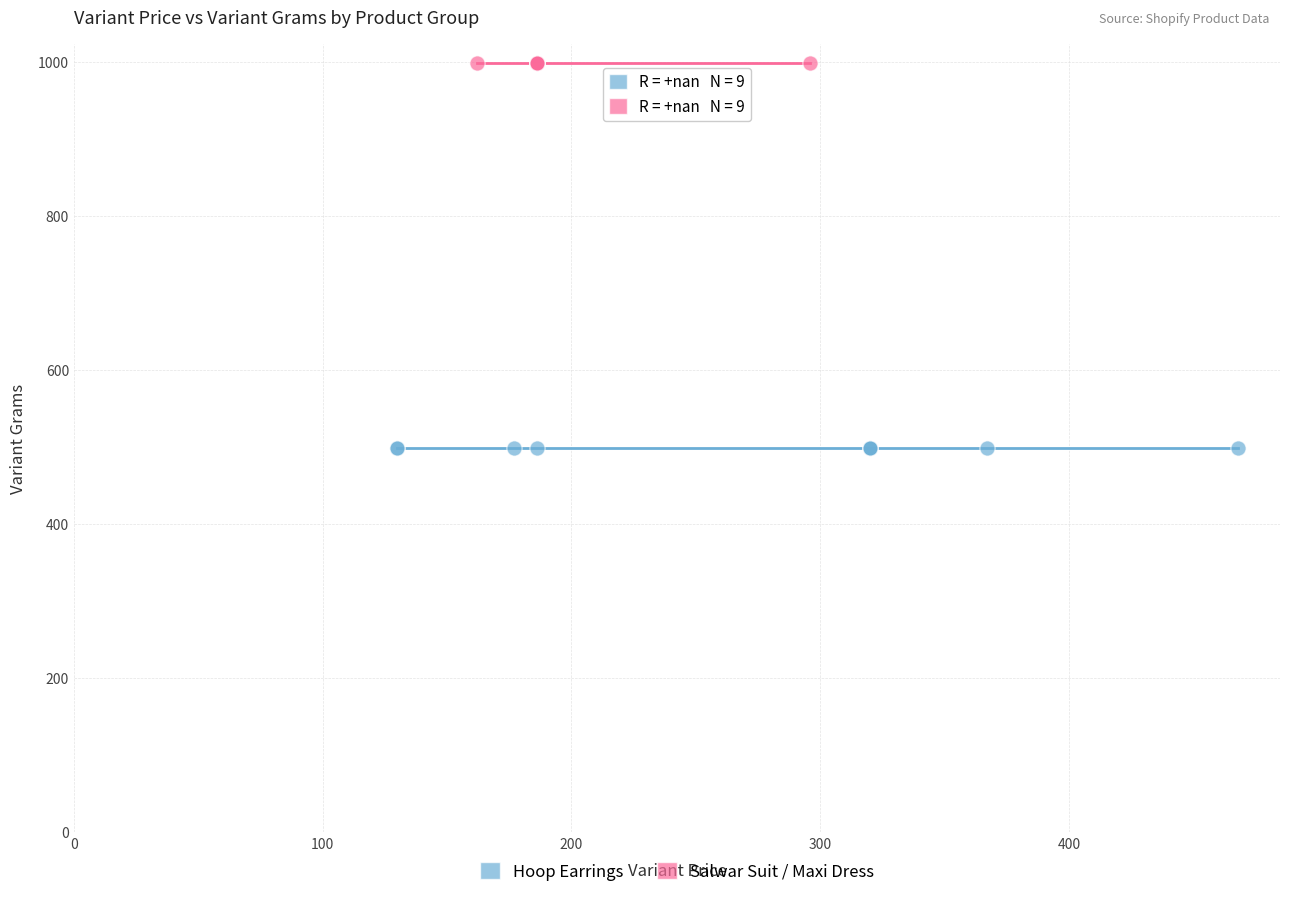

Which series contains the lowest Y value?

Hoop Earrings